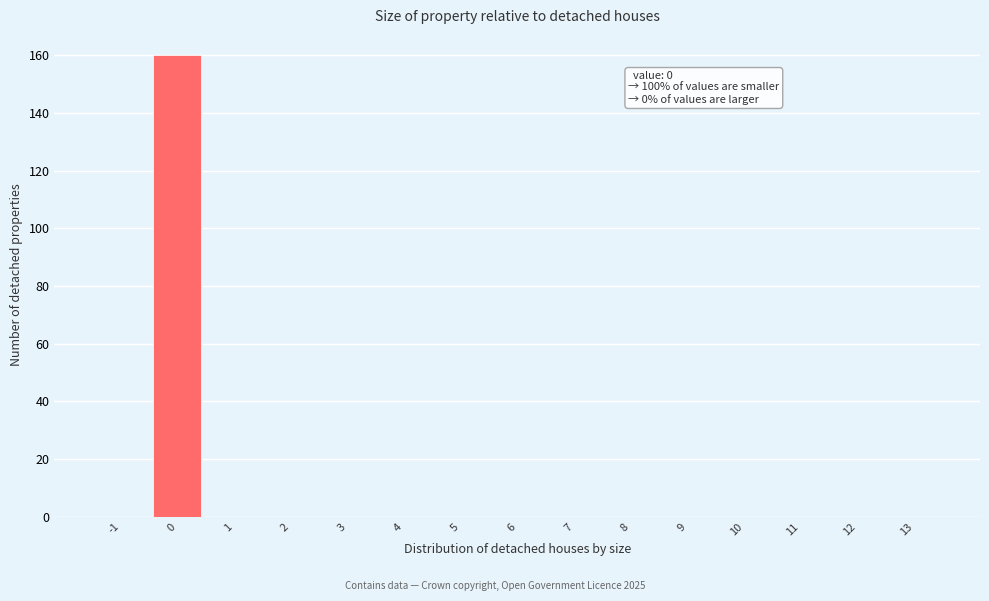

Reading left to right, transcribe all the data shown in this chart.

-1=0	0=160	1=0	2=0	3=0	4=0	5=0	6=0	7=0	8=0	9=0	10=0	11=0	12=0	13=0